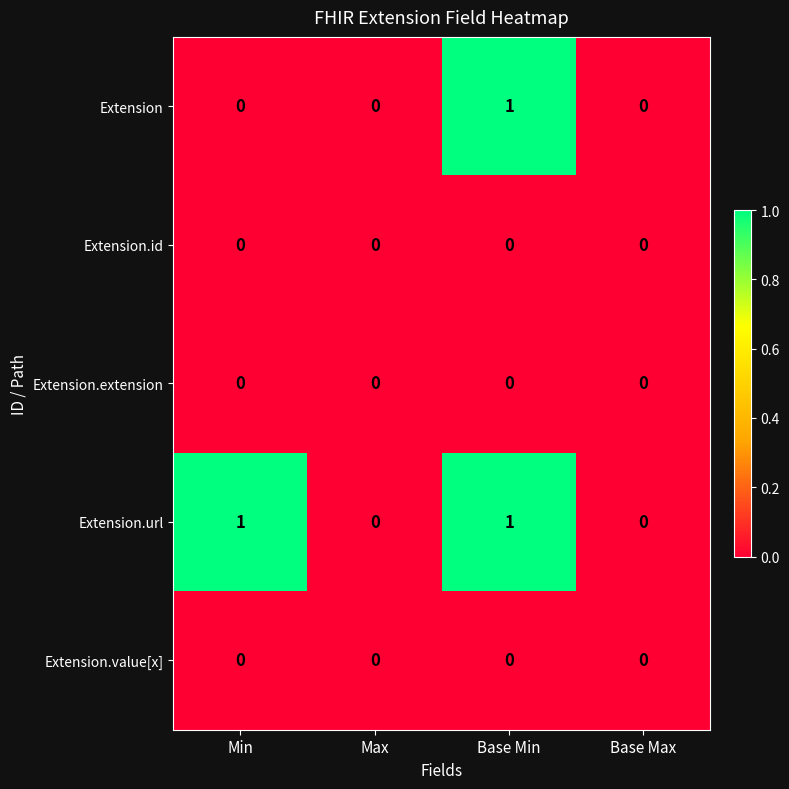

At which category is the sum across all series the highest?

Base Min